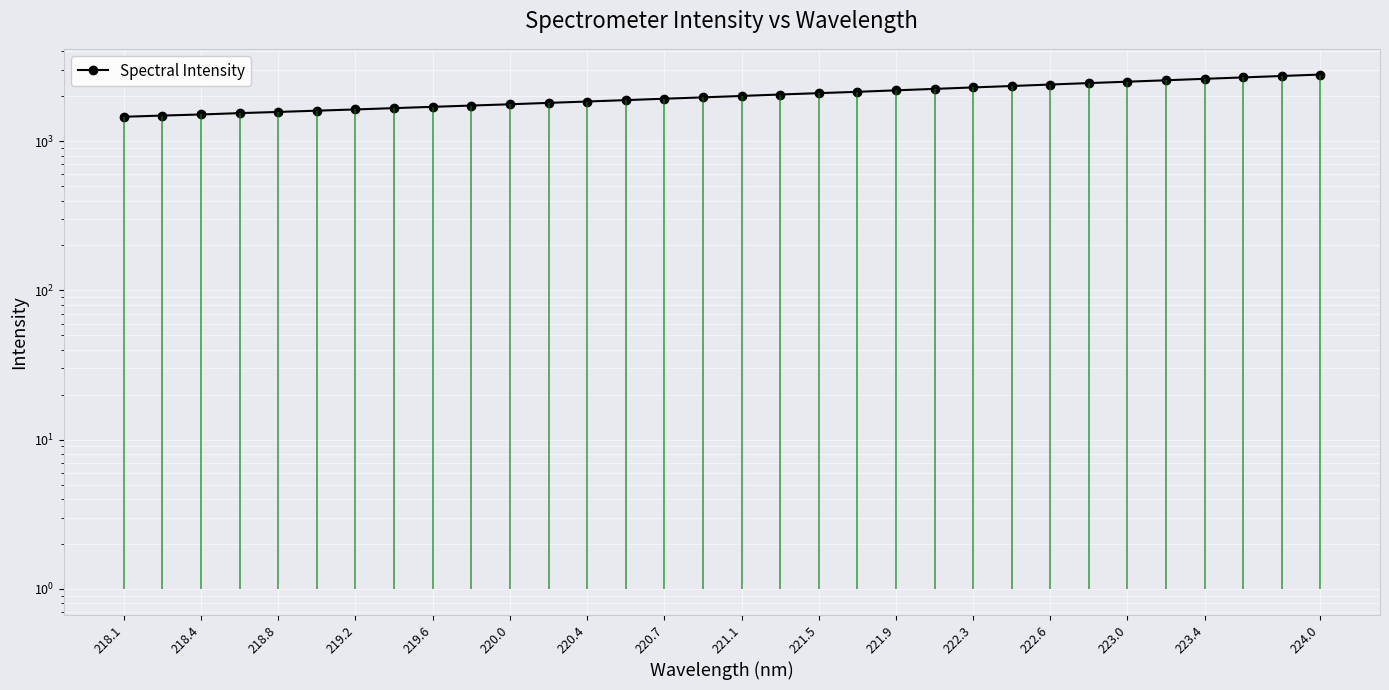

What is the sum of all values?

65104.4